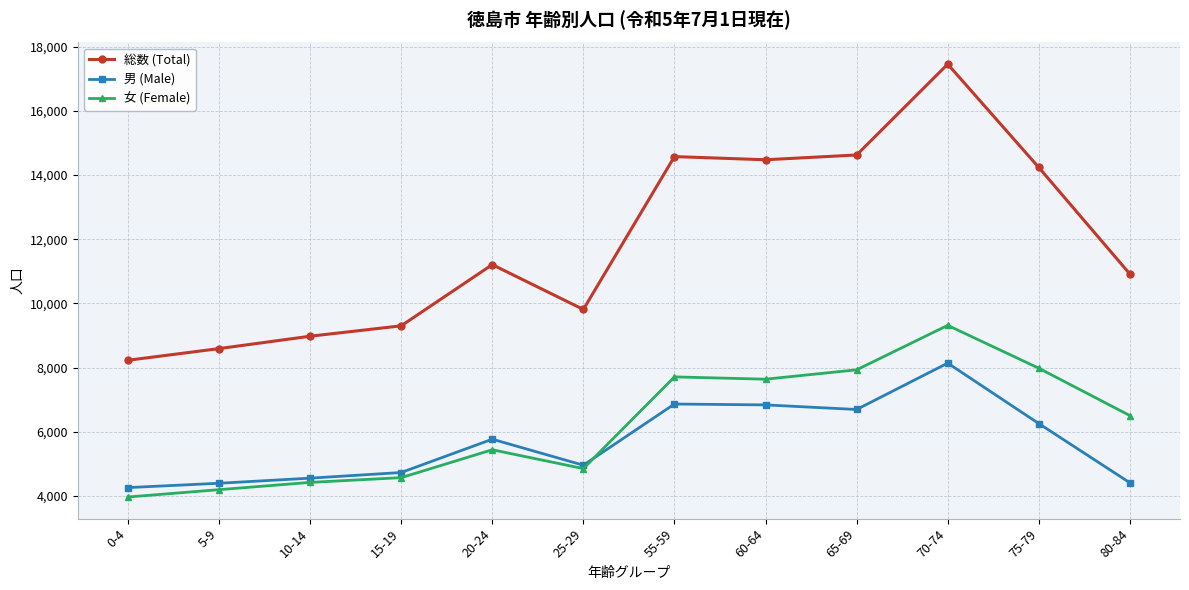

Which category has the lowest value in the 男 (Male) series?

0-4